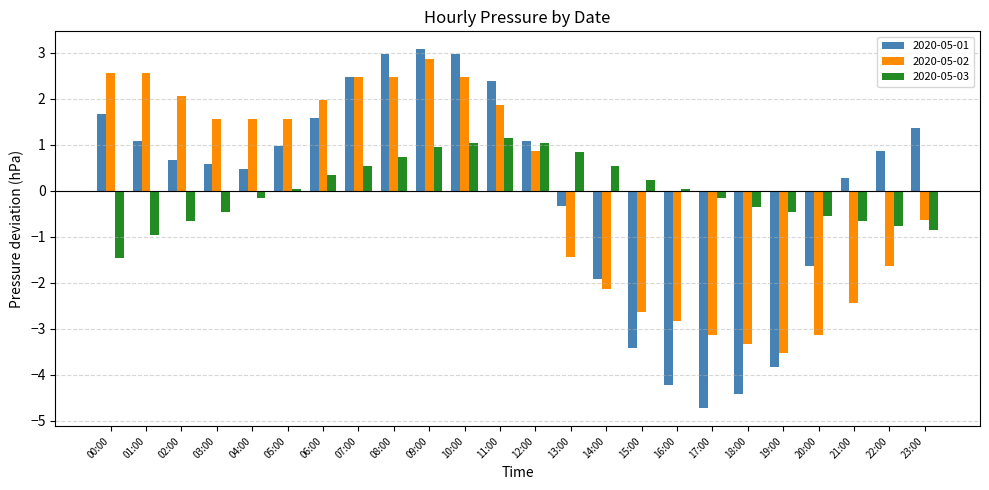

What is the total value across all series at 00:00?

2.8